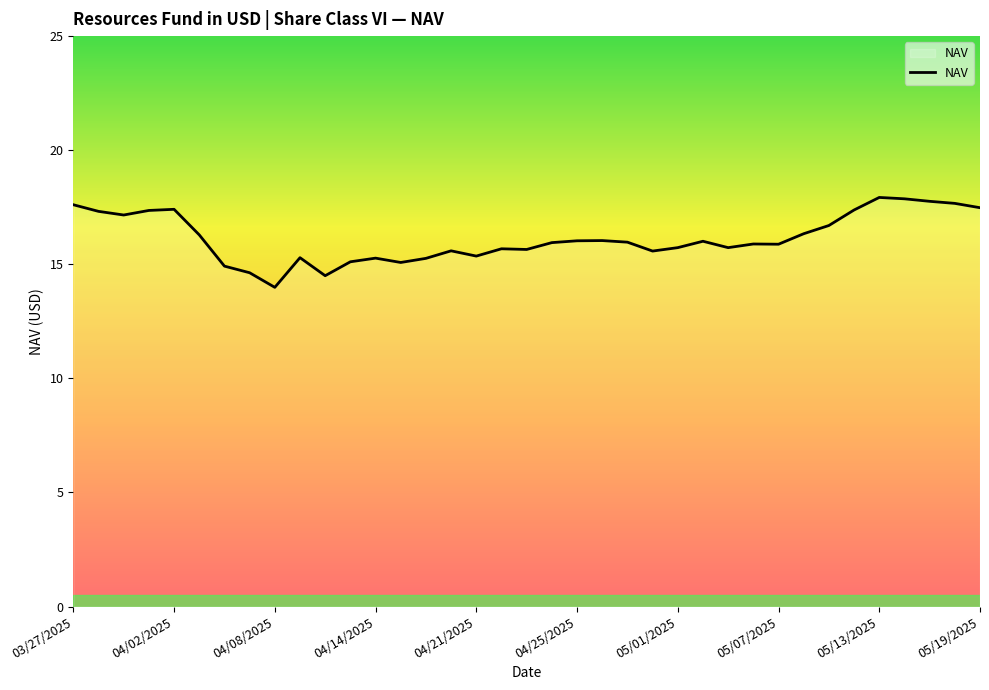

What is the minimum value shown in the chart?

14.0